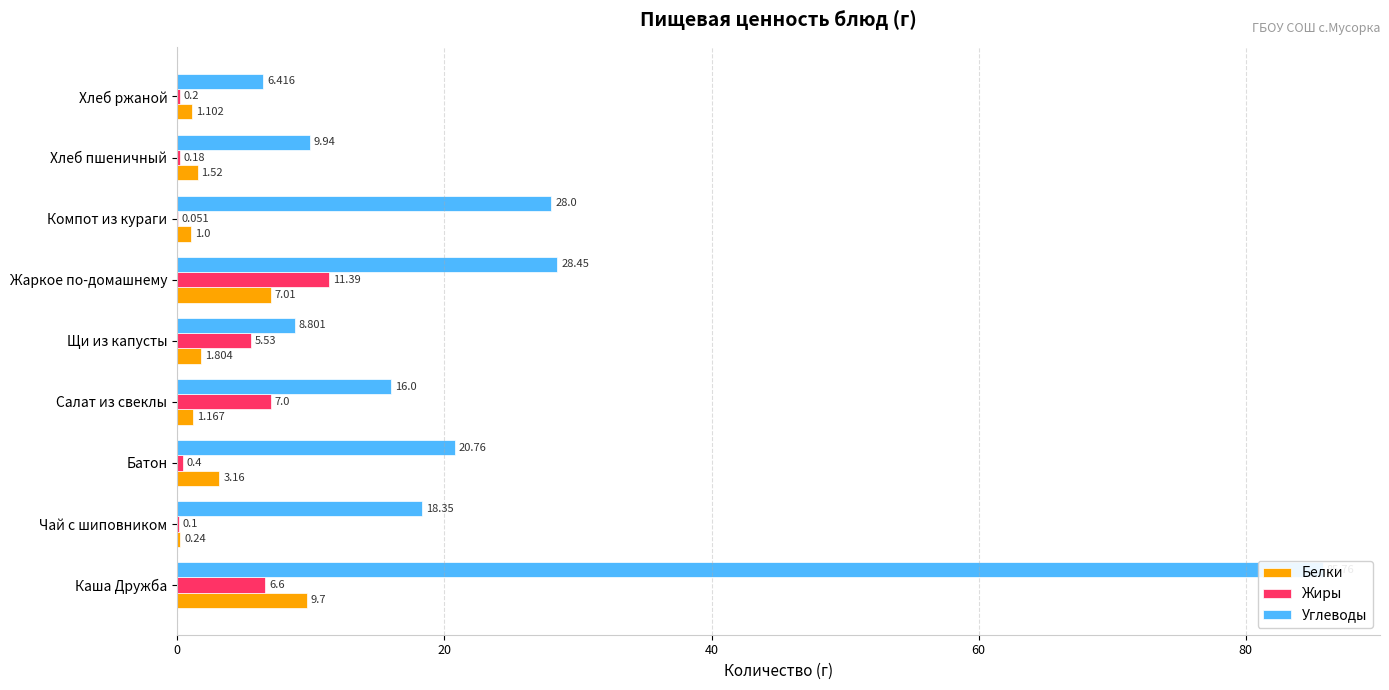

What position from the right is Хлеб ржаной?

1